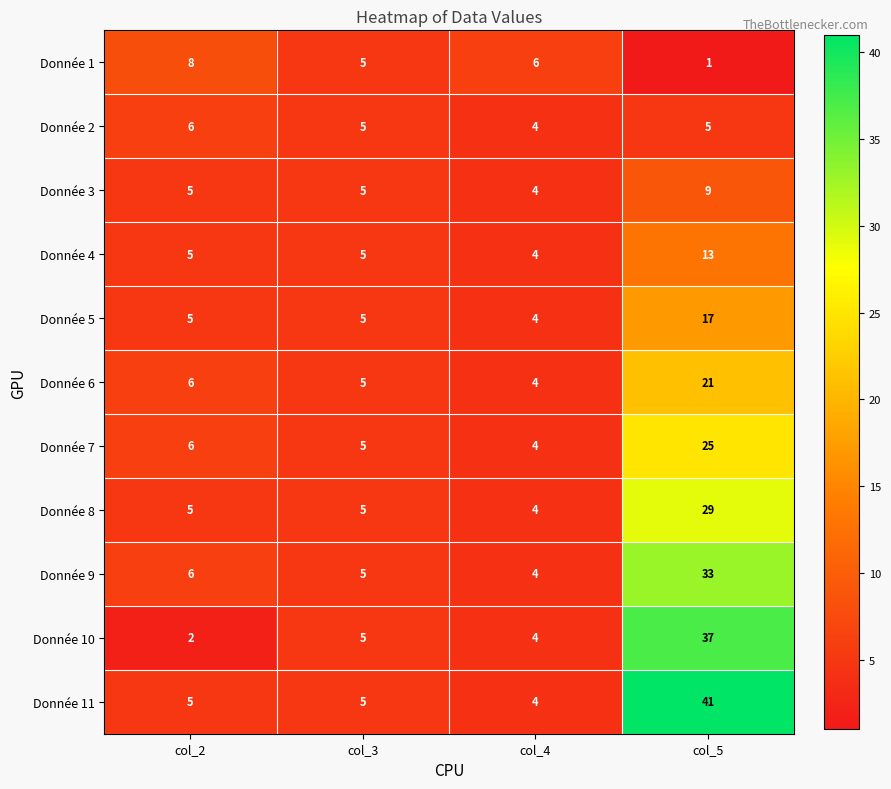

Which label corresponds to the largest value in the chart?

col_5